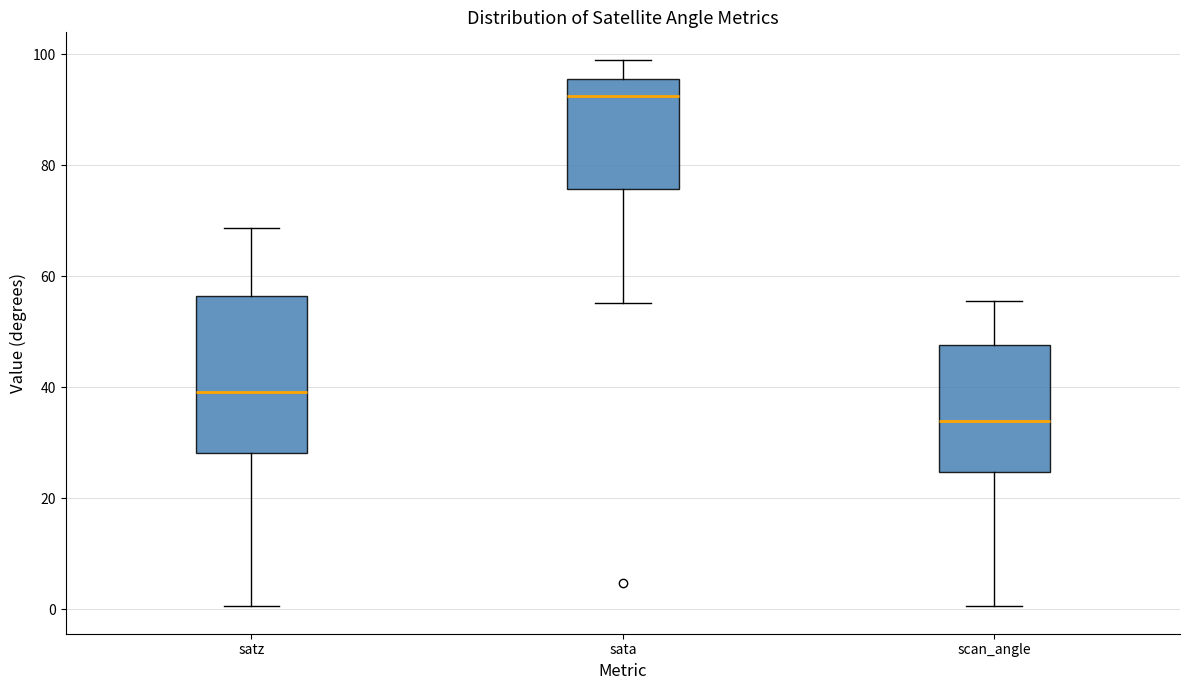

Reading left to right, read every box against the y-axis: the position of its median line, the range the box covers, and the ends of its whiskers. The values are not printed on the chart, so give them approximately, as read against the axis.

satz: median 40, box 28 to 56, whiskers 0 to 68
sata: median 92, box 76 to 96, whiskers 56 to 98
scan_angle: median 34, box 24 to 48, whiskers 0 to 56